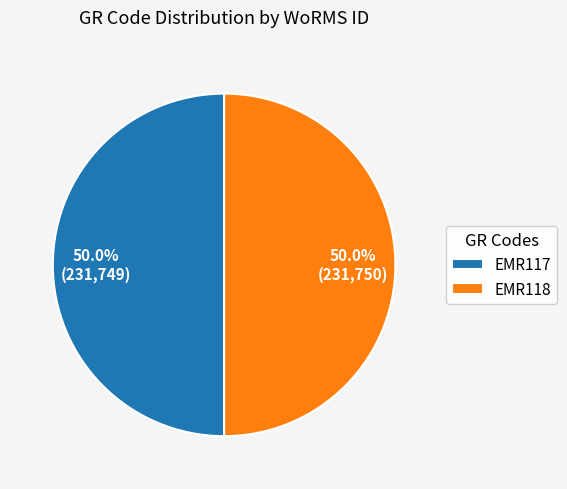

To the nearest percent, what is the combined percentage of EMR118 and EMR117?

100%